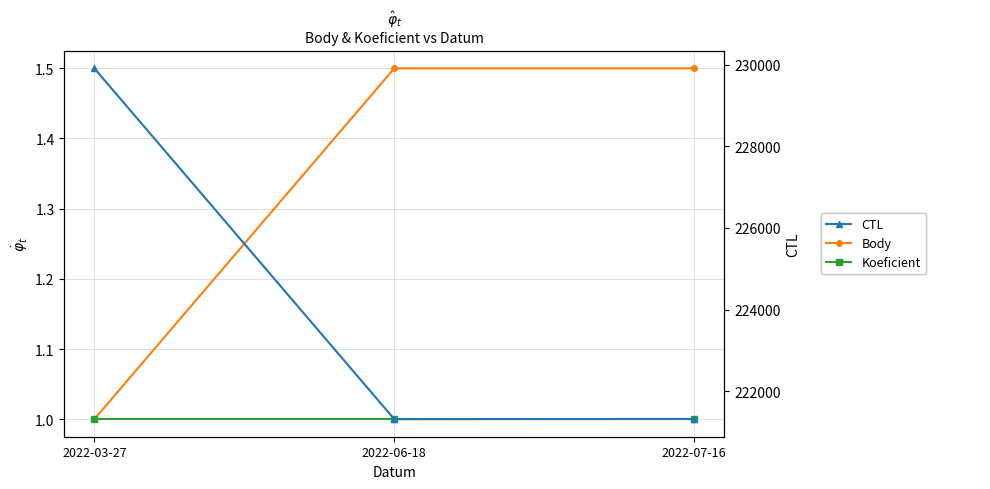

What position from the right is 2022-07-16?

1